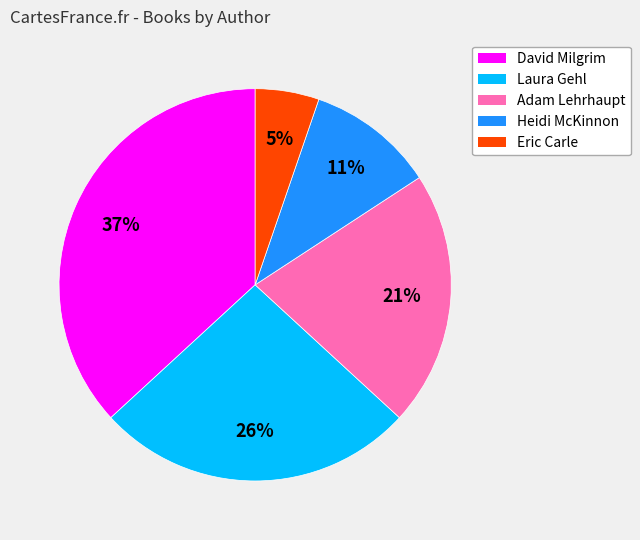

To the nearest percent, what is the average slice percentage?

20%